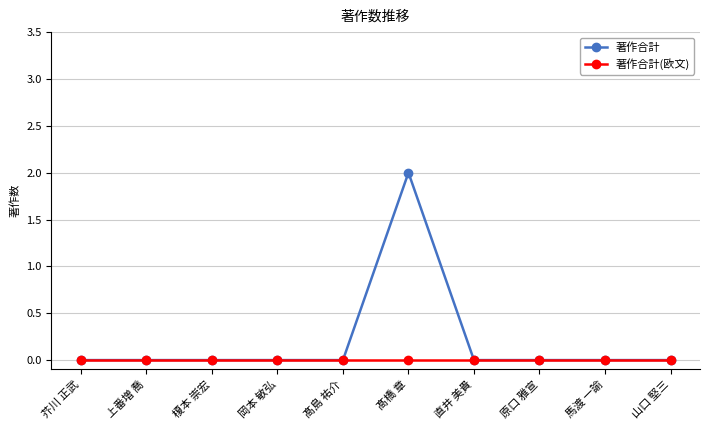

At which category does the chart reach its peak across all series?

髙橋 章